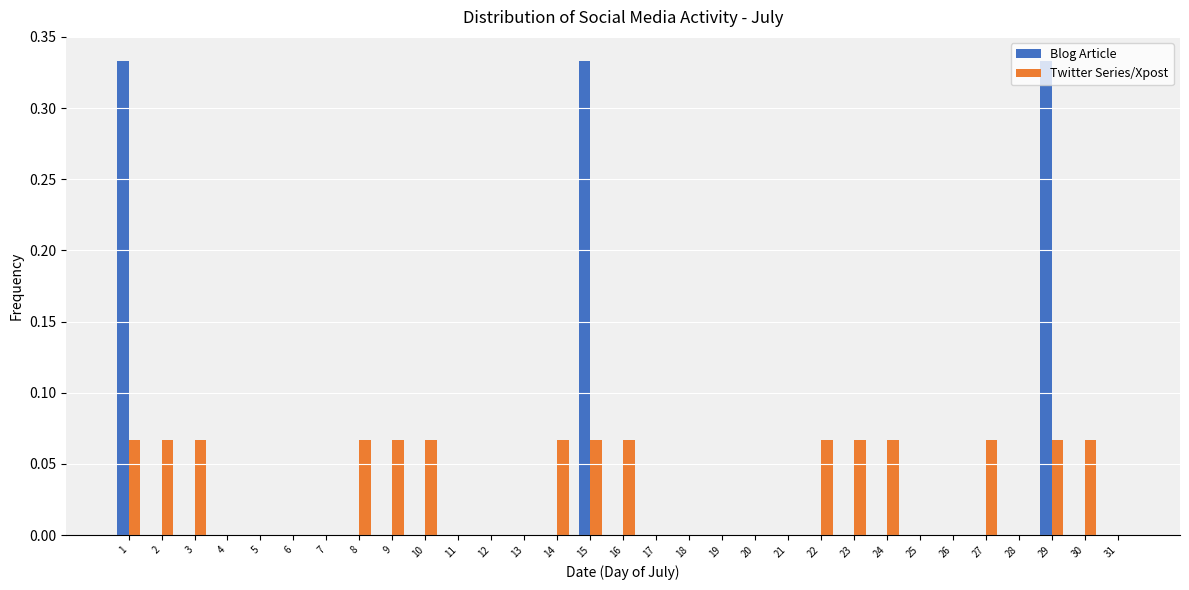

Are the bars grouped side by side (vs. stacked)?

Yes